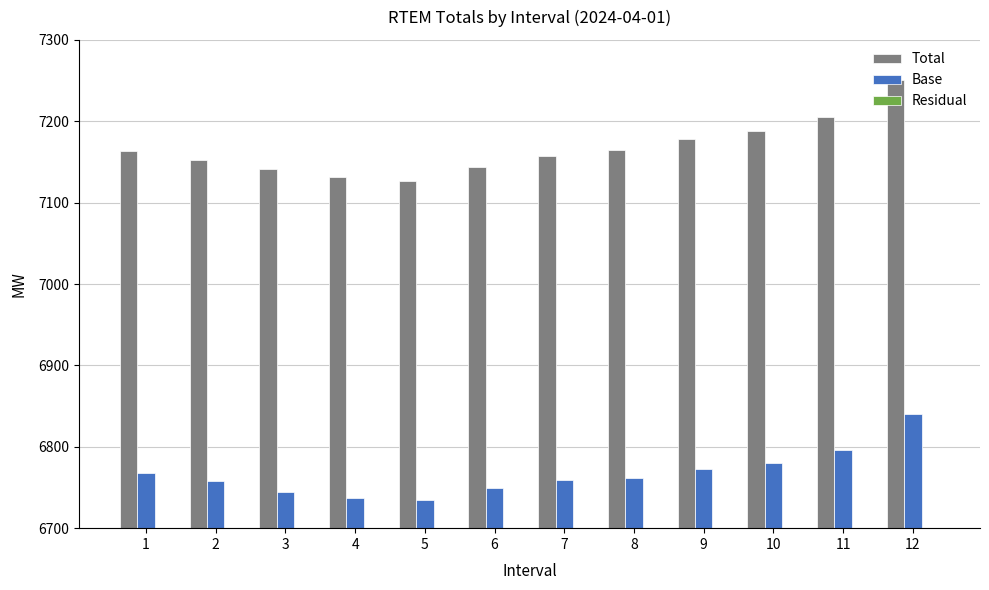

Reading left to right, what are all the values shown in this chart?

Total: 7163.1	7152.6	7140.9	7131.0	7127.1	7143.7	7157.9	7164.6	7178.0	7188.2	7205.4	7251.1
Base: 6768.3	6758.3	6744.5	6737.3	6734.1	6748.9	6758.8	6761.9	6772.7	6780.2	6796.2	6840.5
Residual: 394.8	394.3	396.4	393.8	393.0	394.7	399.1	402.7	405.3	408.0	409.2	410.6